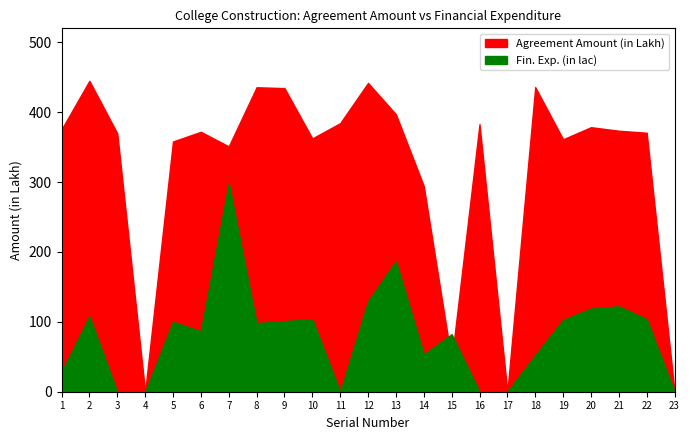

True or false: Agreement Amount (in Lakh) and Fin. Exp. (in lac) intersect in this chart.

True